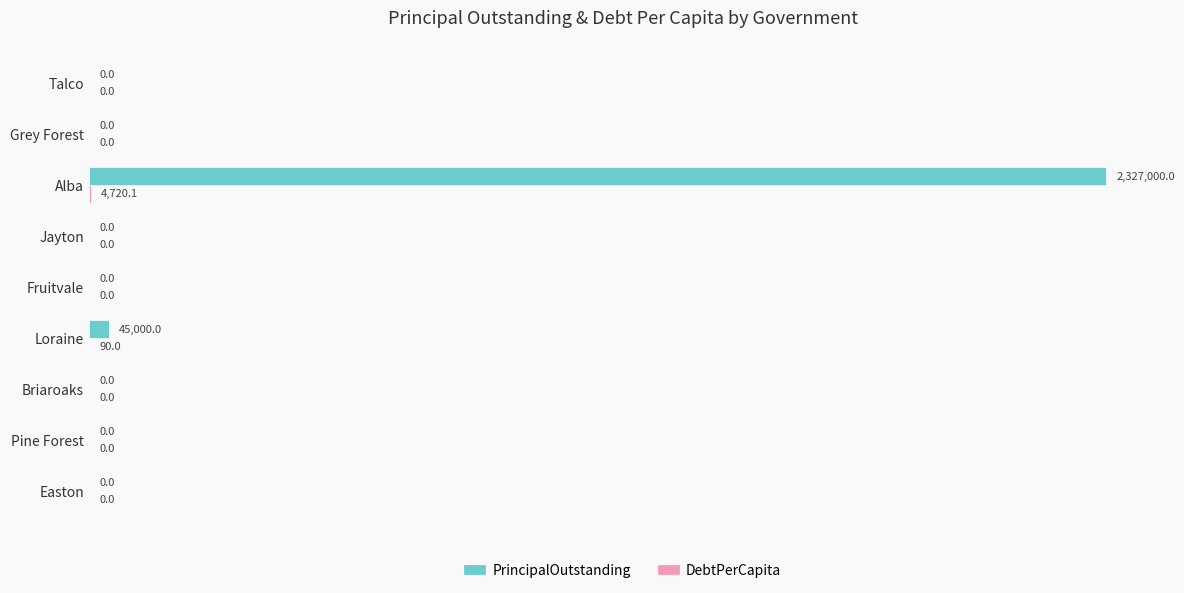

What are all the series names shown in the legend?

PrincipalOutstanding, DebtPerCapita